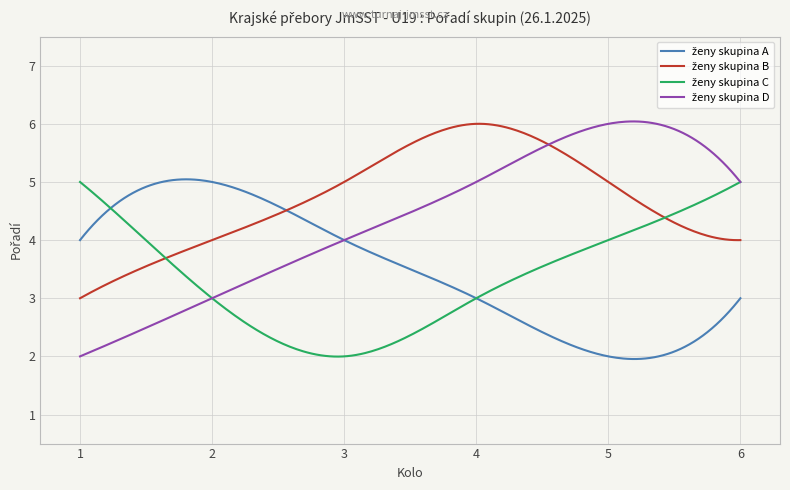

What is the minimum value shown in the chart?

2.0